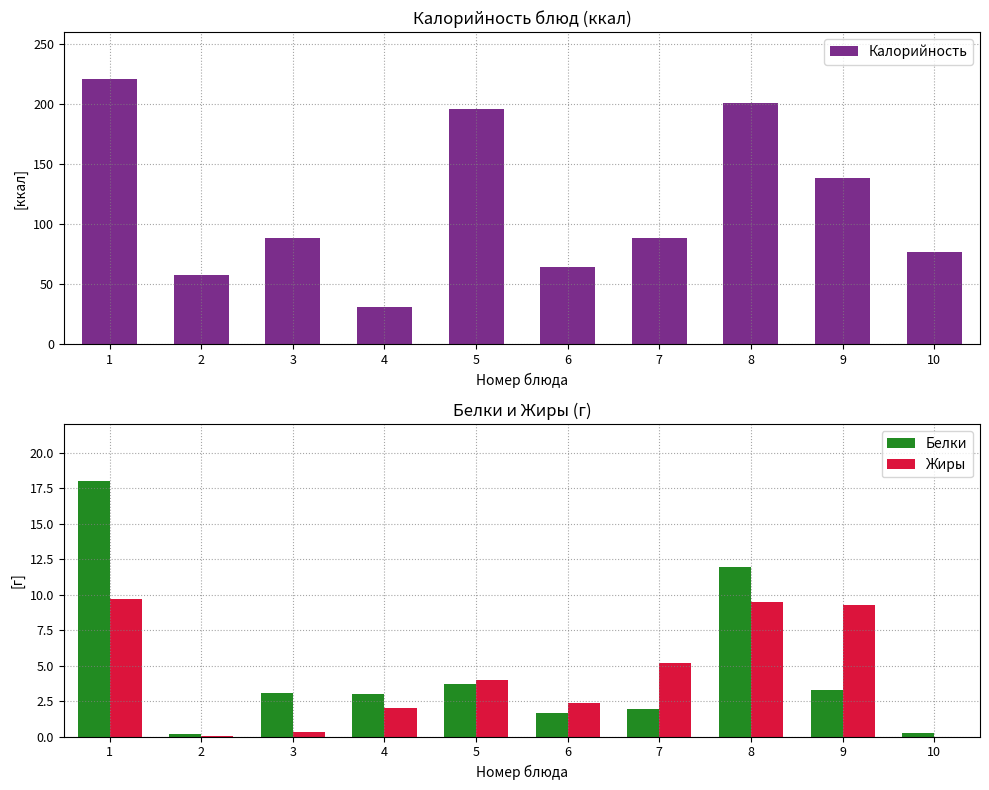

What is the total value across all series at 8?

222.3